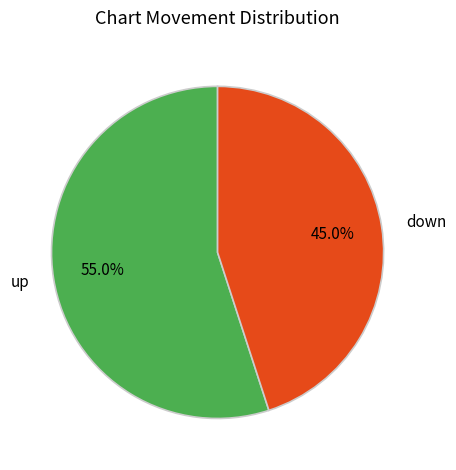

Combined, do up and down account for over 50%?

Yes